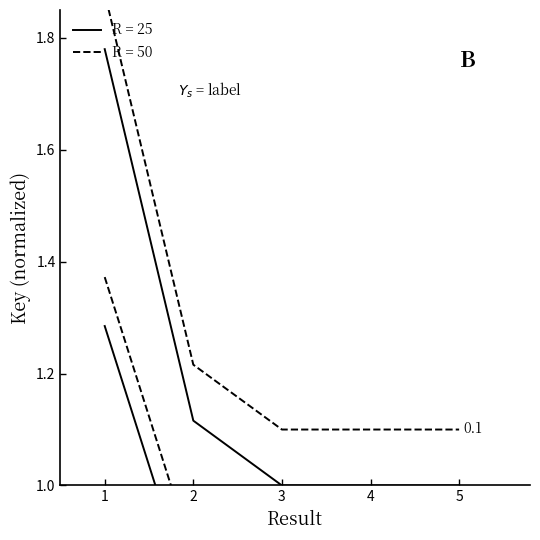

List the series in order of their peak value, highest first.

R=50, R=25